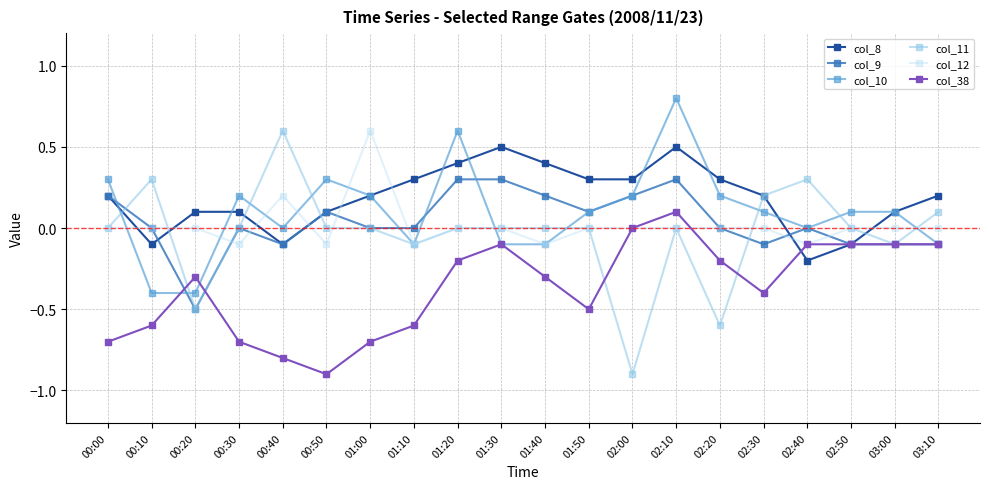

How many series are shown in this chart?

6